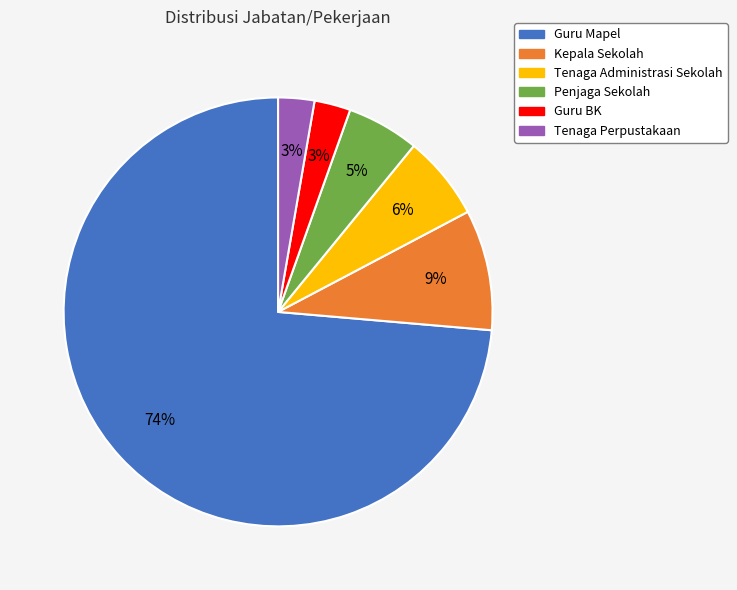

Do Guru BK and Tenaga Perpustakaan together represent more than half of the pie?

No